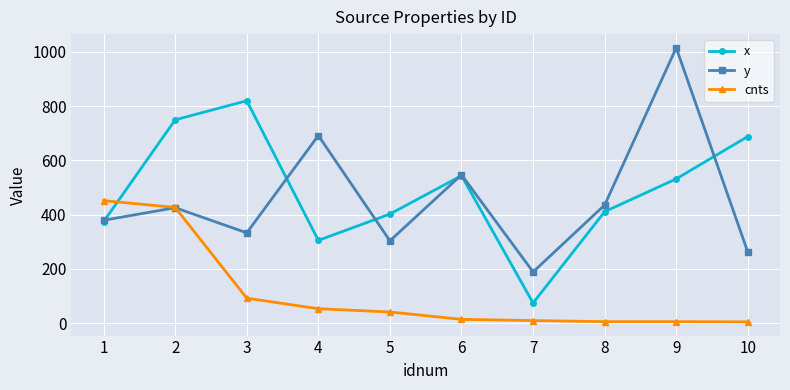

How many times do cnts and y cross each other?

1